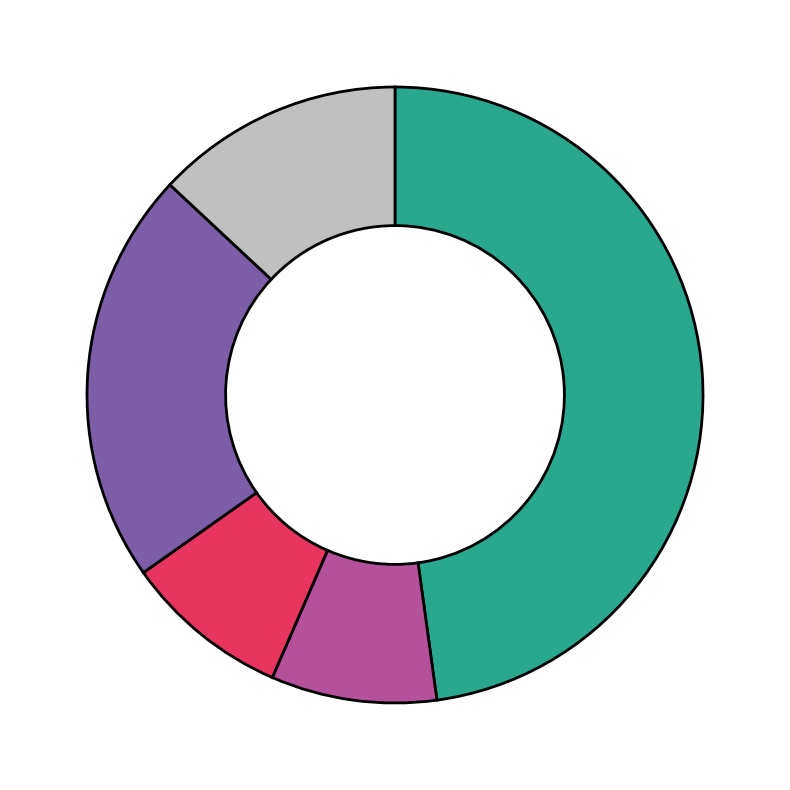

Count the number of slices in the pie.

5